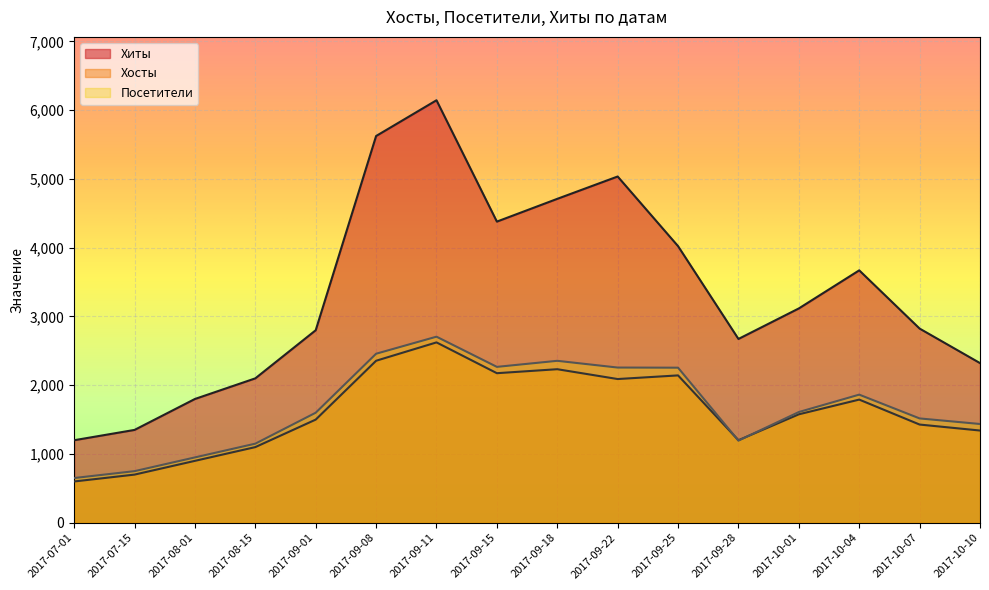

Is it true that Хосты equals 516 at 2017-10-04?

False